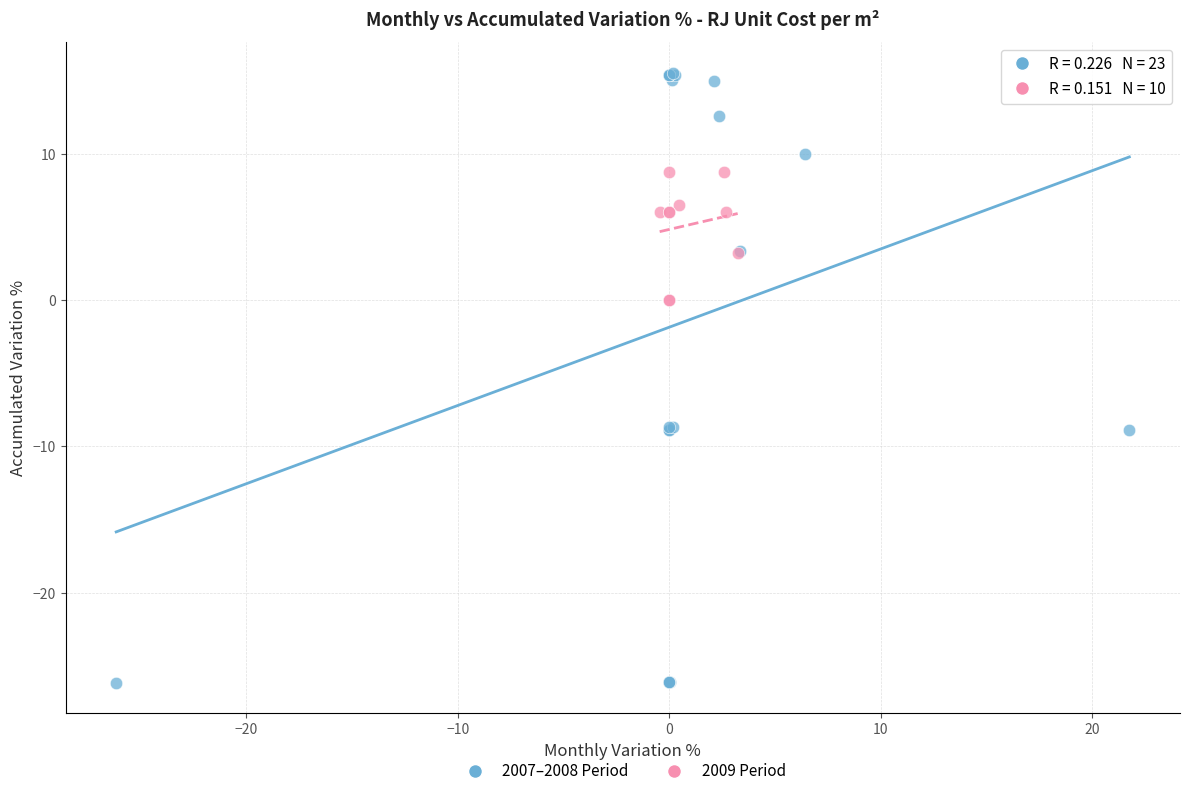

Which series reaches the minimum Y coordinate?

2007–2008 Period